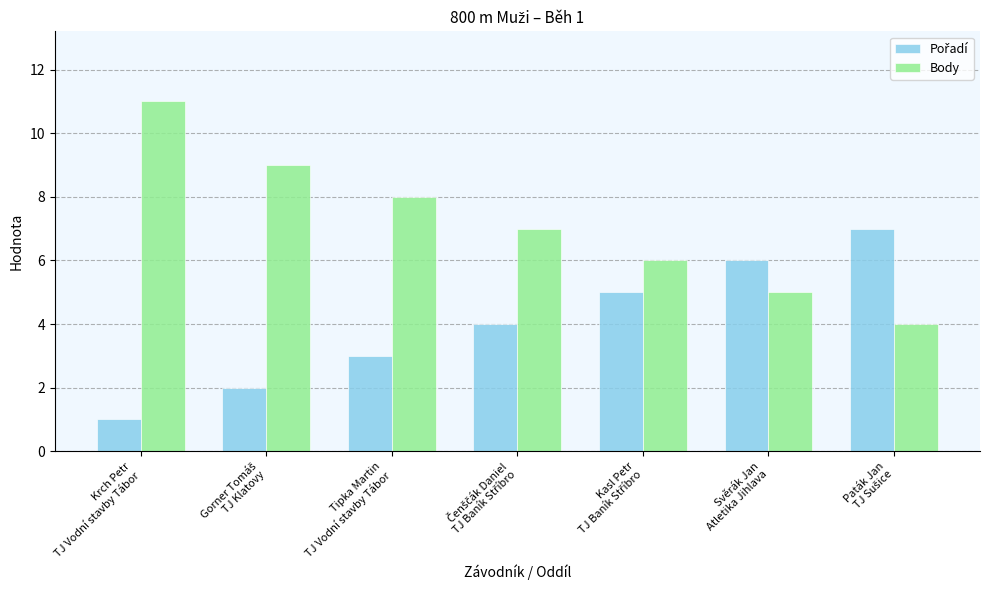

Which series has the largest total across all categories?

Body